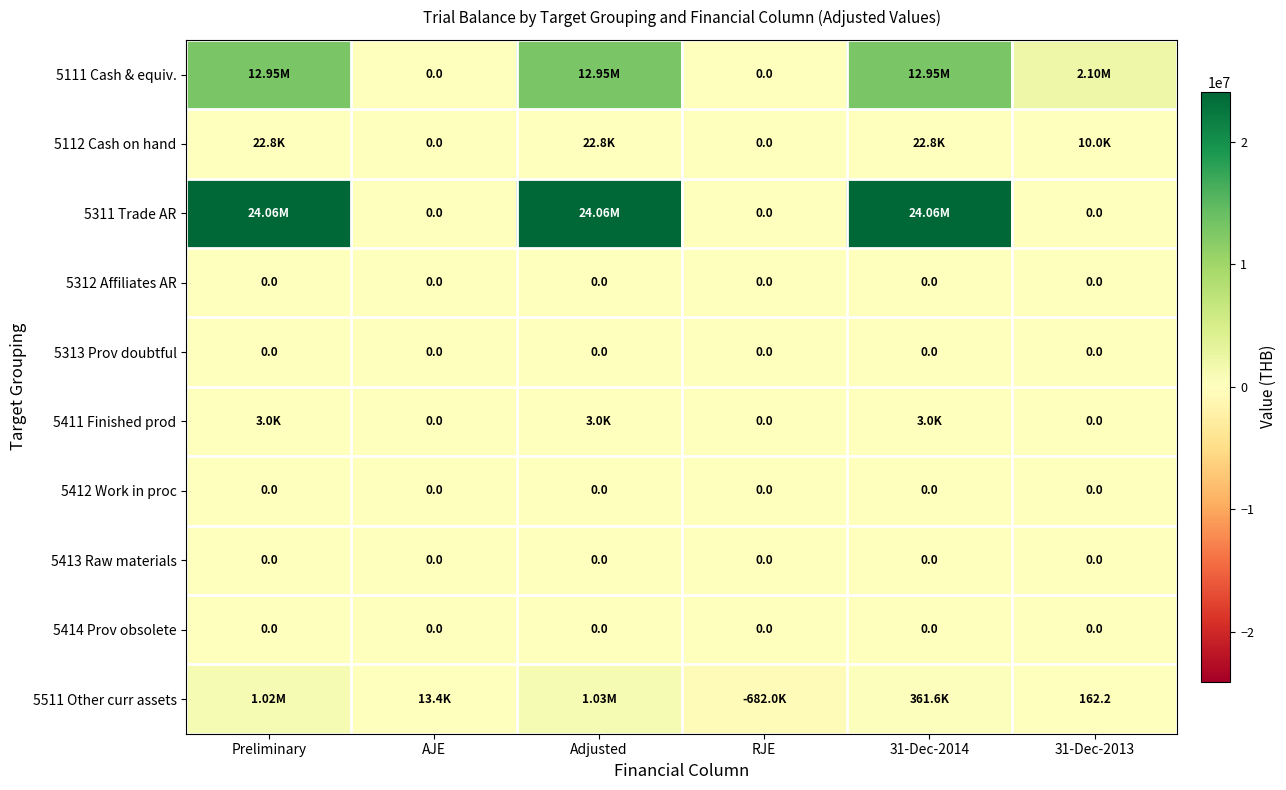

How many series are shown in this chart?

10